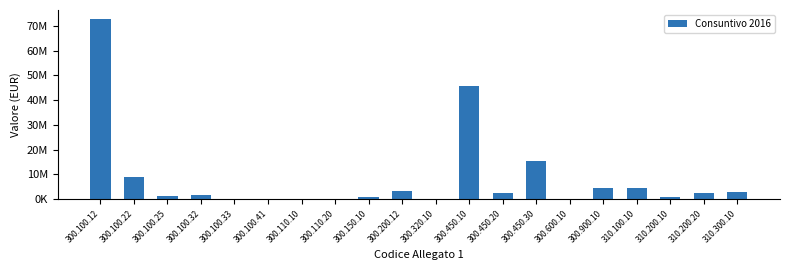

How many distinct data groups are displayed?

1